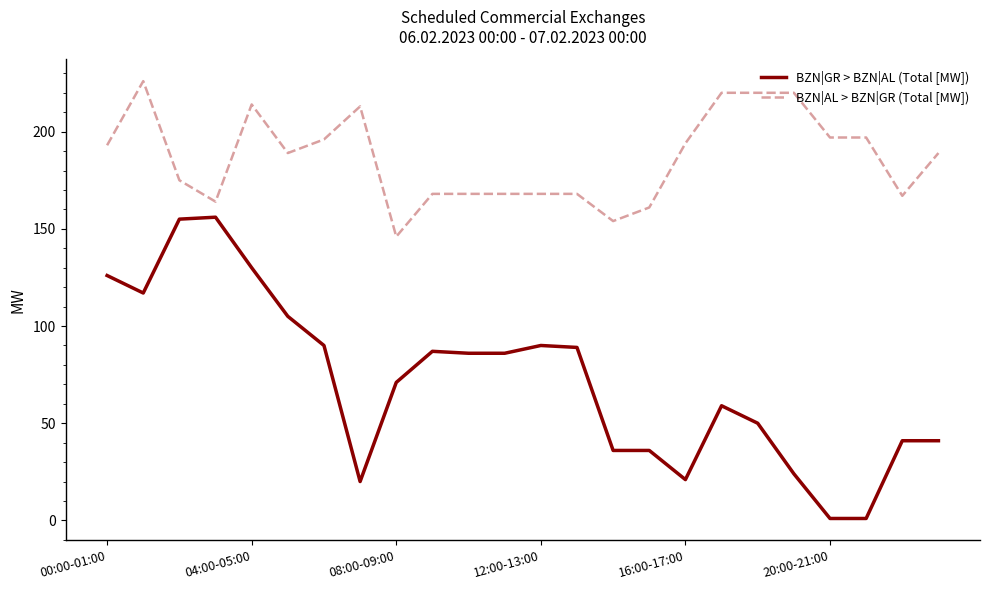

Which series has the largest range (max minus min)?

BZN|GR > BZN|AL (Total [MW])